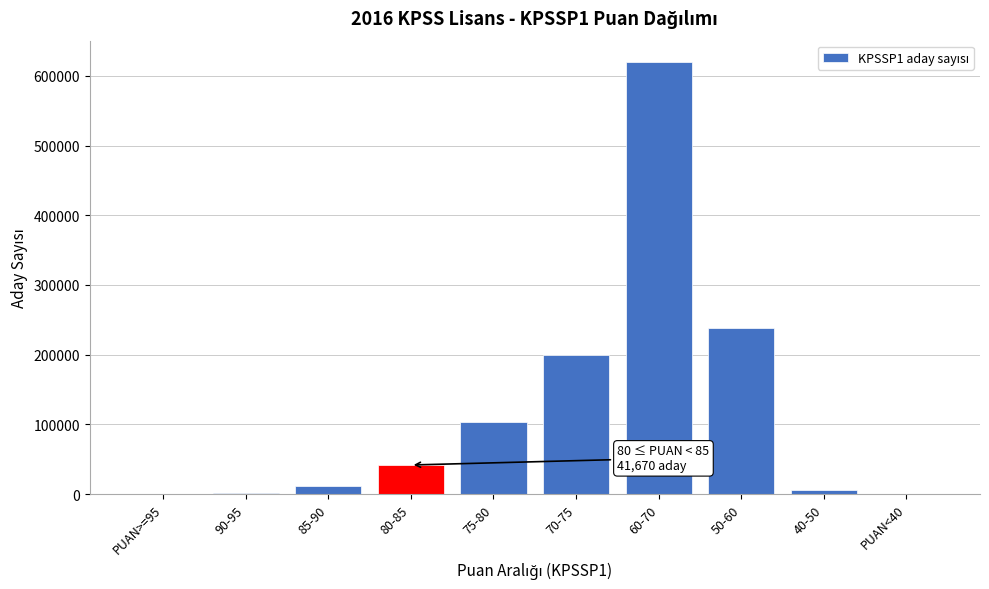

Between 80-85 and 60-70, which is larger?

60-70